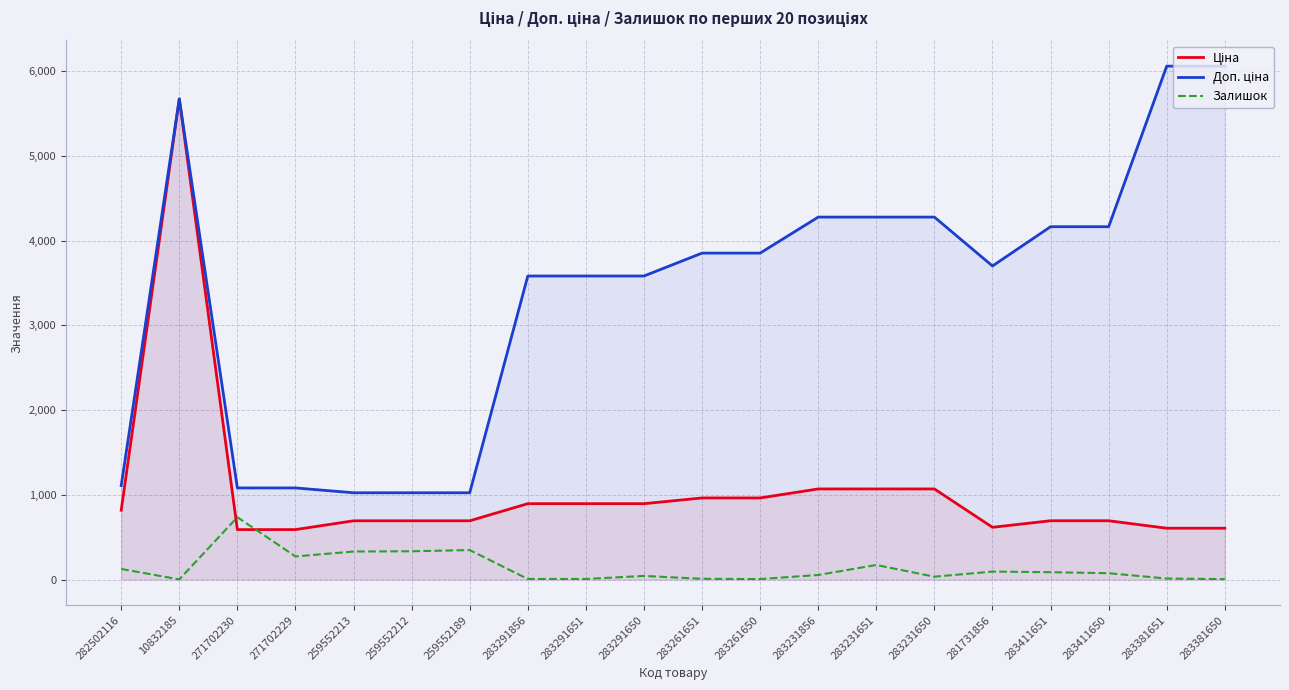

How many interior local valleys does the Доп. ціна series have?

1